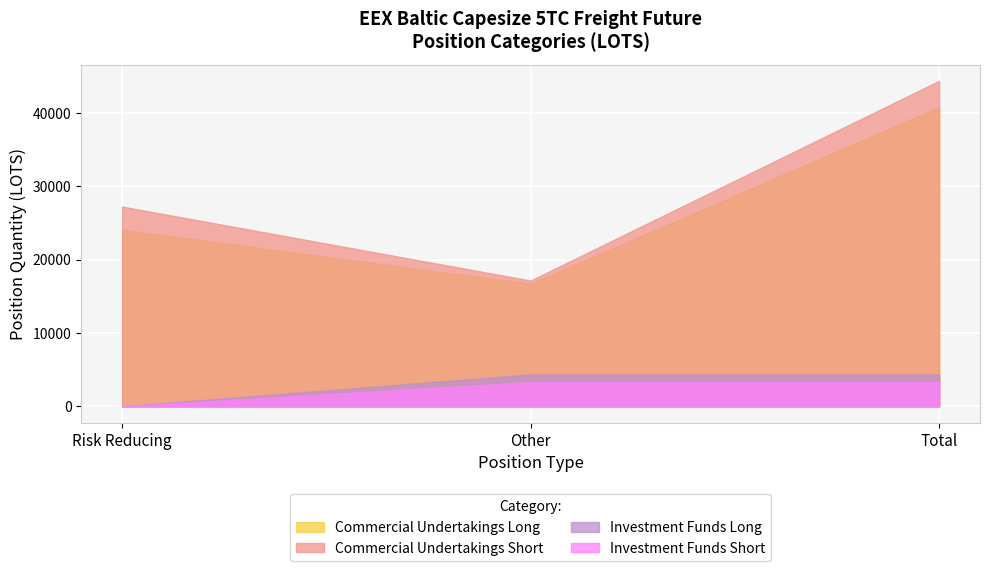

Reading left to right, what are all the values shown in this chart?

Commercial Undertakings Long: 24096.4	16710.4	40806.8
Commercial Undertakings Short: 27248.4	17156.4	44404.8
Investment Funds Long: 0.0	4351.6	4351.6
Investment Funds Short: 0.0	3307.1	3307.1